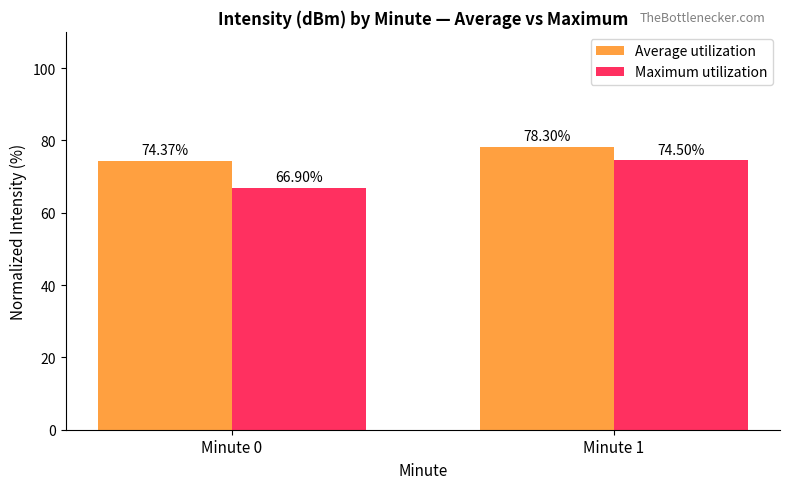

Which category has the highest value in the Average utilization series?

Minute 1